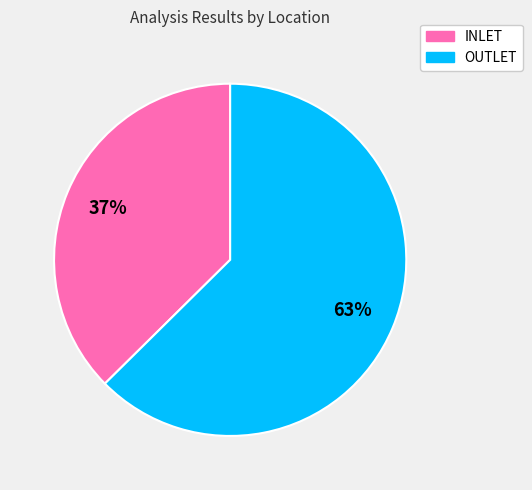

To the nearest percent, what is the average slice percentage?

50%